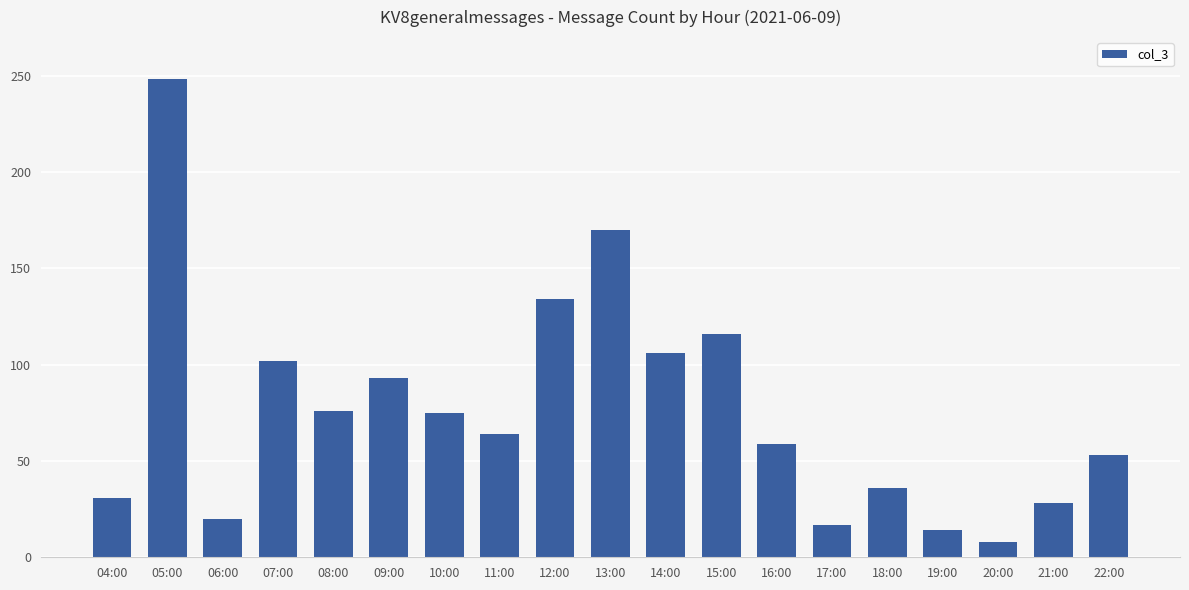

How many distinct data groups are displayed?

1